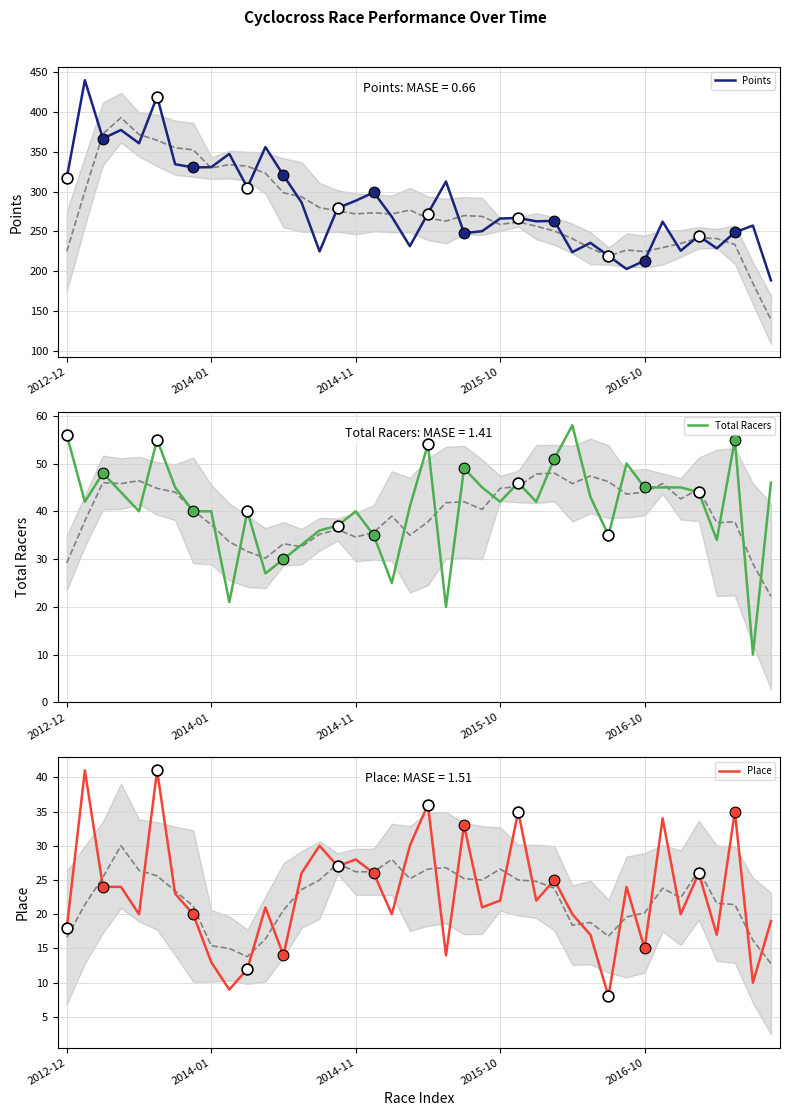

What are all the series names shown in the legend?

Points, Total Racers, Place